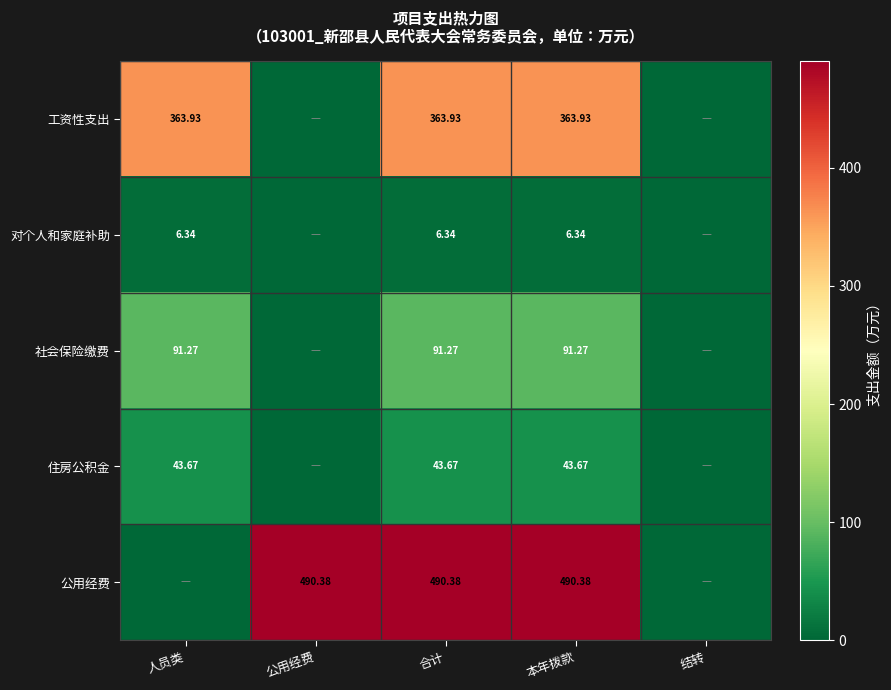

Is the value of 社会保险缴费 at 本年拨款 greater than the value of 对个人和家庭补助 at 本年拨款?

Yes